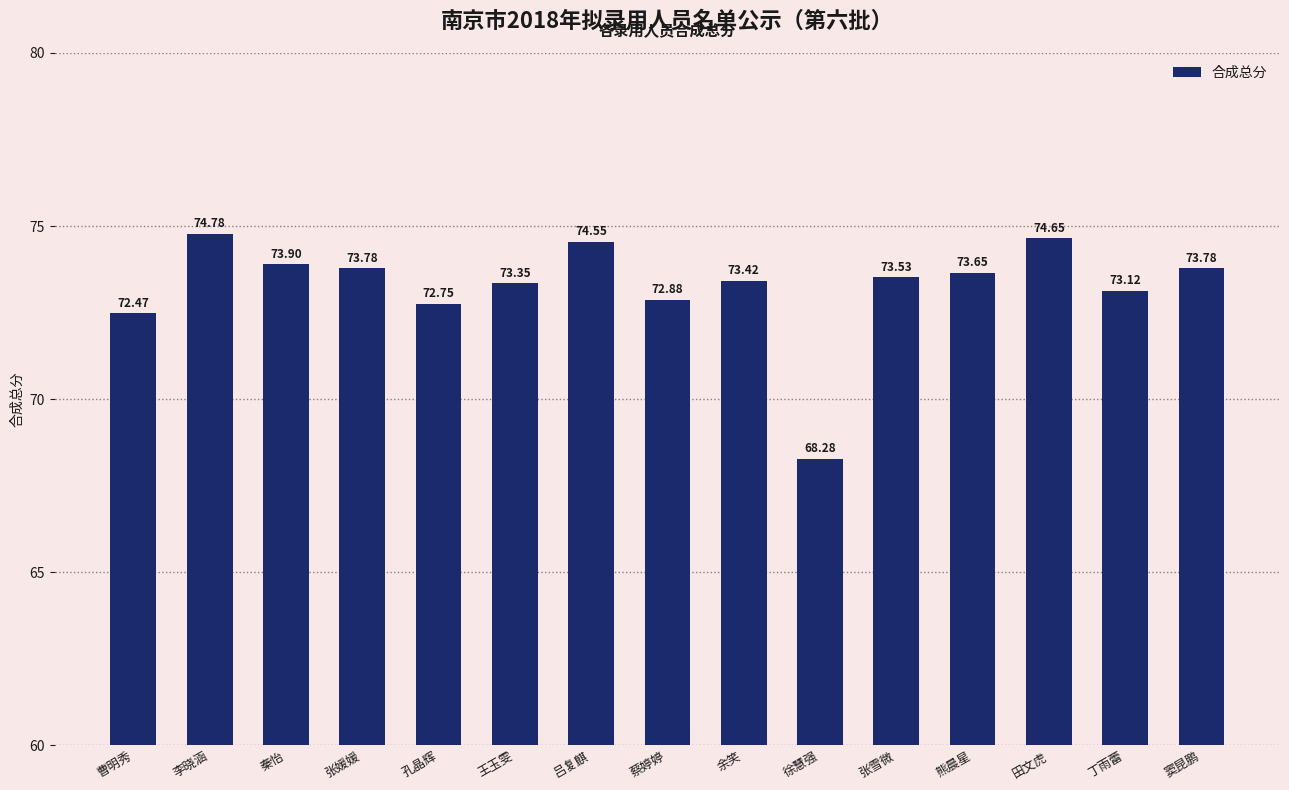

At which label does the data first exceed 73?

李晓涵